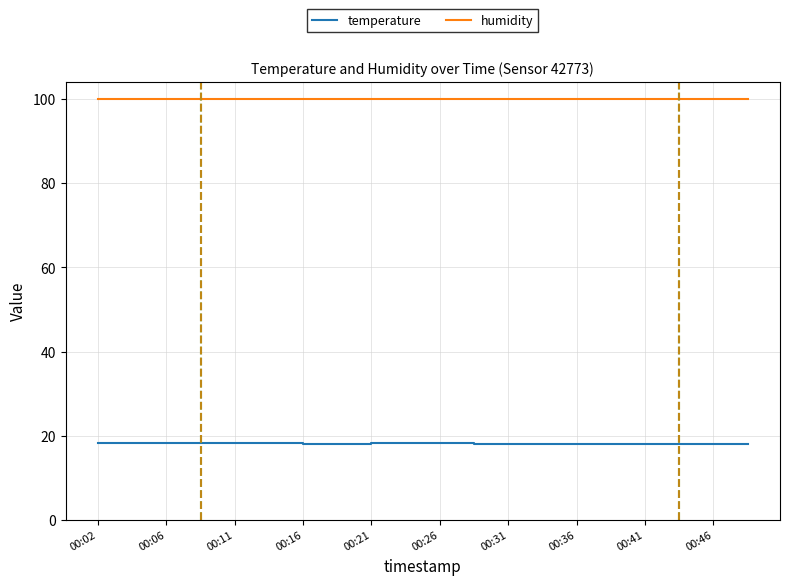

What are all the series names shown in the legend?

temperature, humidity